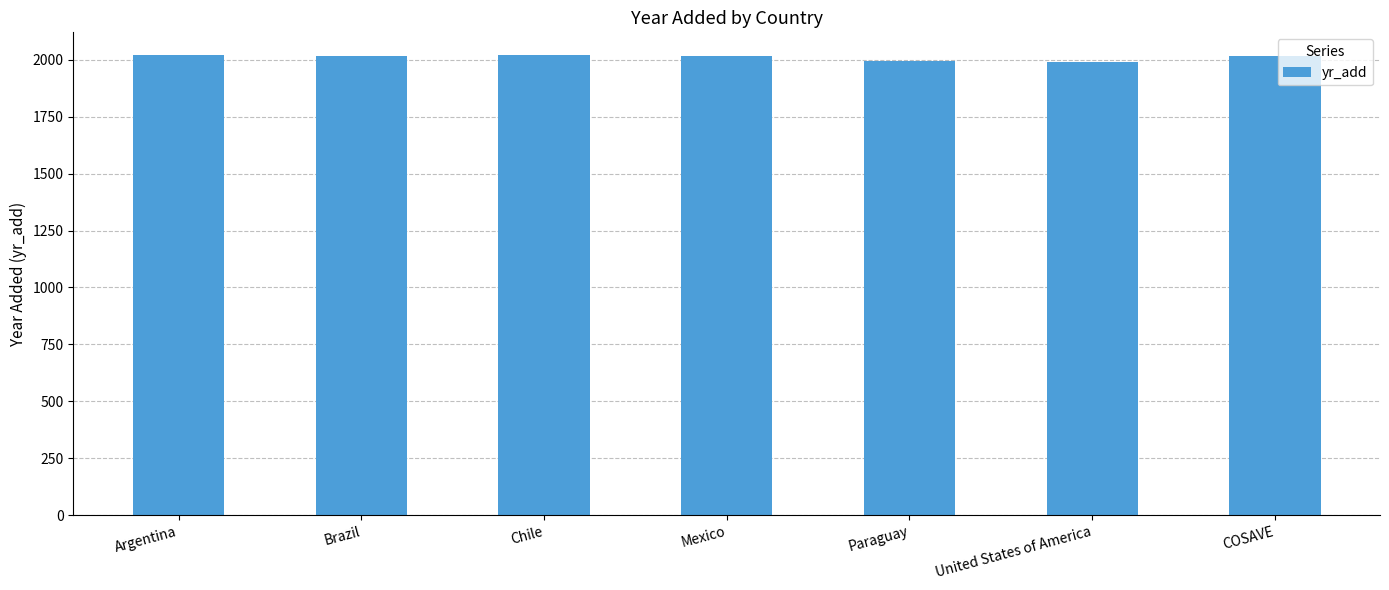

What is the label of the 4th bar from the right?

Mexico